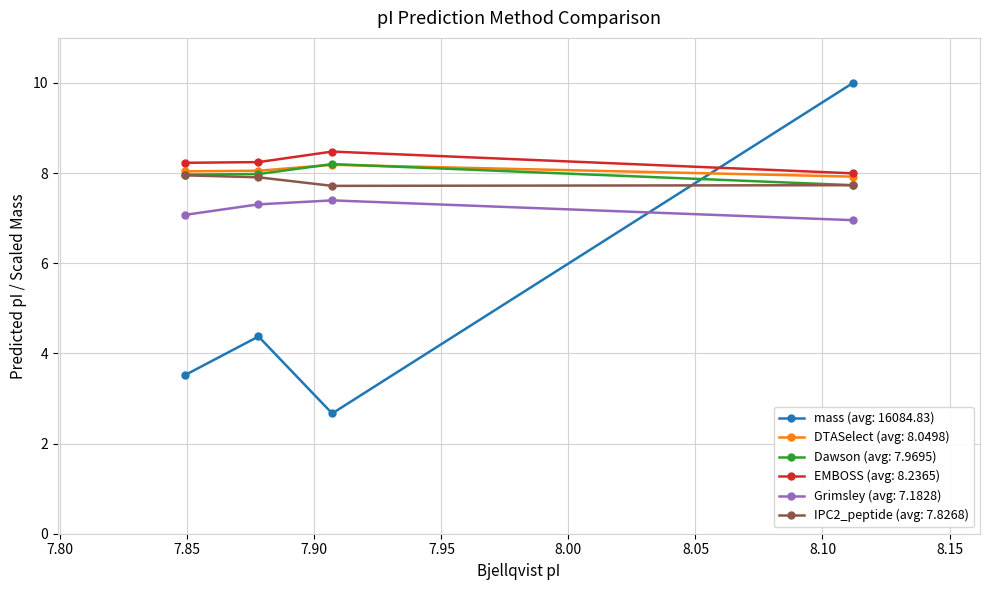

Which series has the largest total across all categories?

EMBOSS (avg: 8.2365)